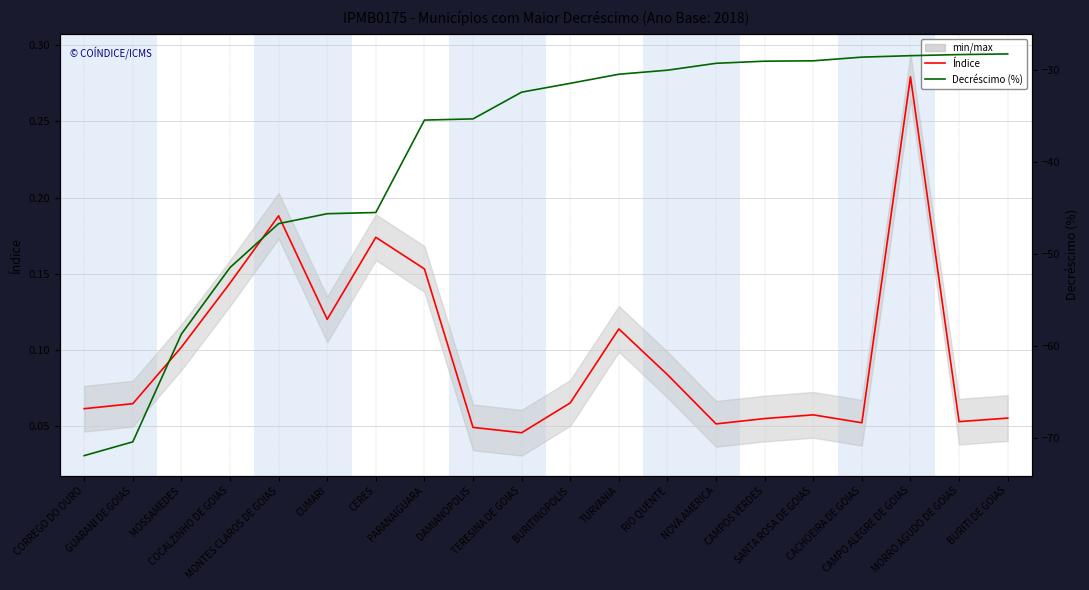

Reading right to left, what are all the values shown in this chart?

Índice: 0.1	0.1	0.3	0.1	0.1	0.1	0.1	0.1	0.1	0.1	0.0	0.0	0.2	0.2	0.1	0.2	0.1	0.1	0.1	0.1
Decréscimo (%): -28.2	-28.3	-28.4	-28.6	-29.0	-29.0	-29.2	-30.0	-30.4	-31.4	-32.4	-35.3	-35.4	-45.5	-45.6	-46.7	-51.5	-58.7	-70.4	-71.9